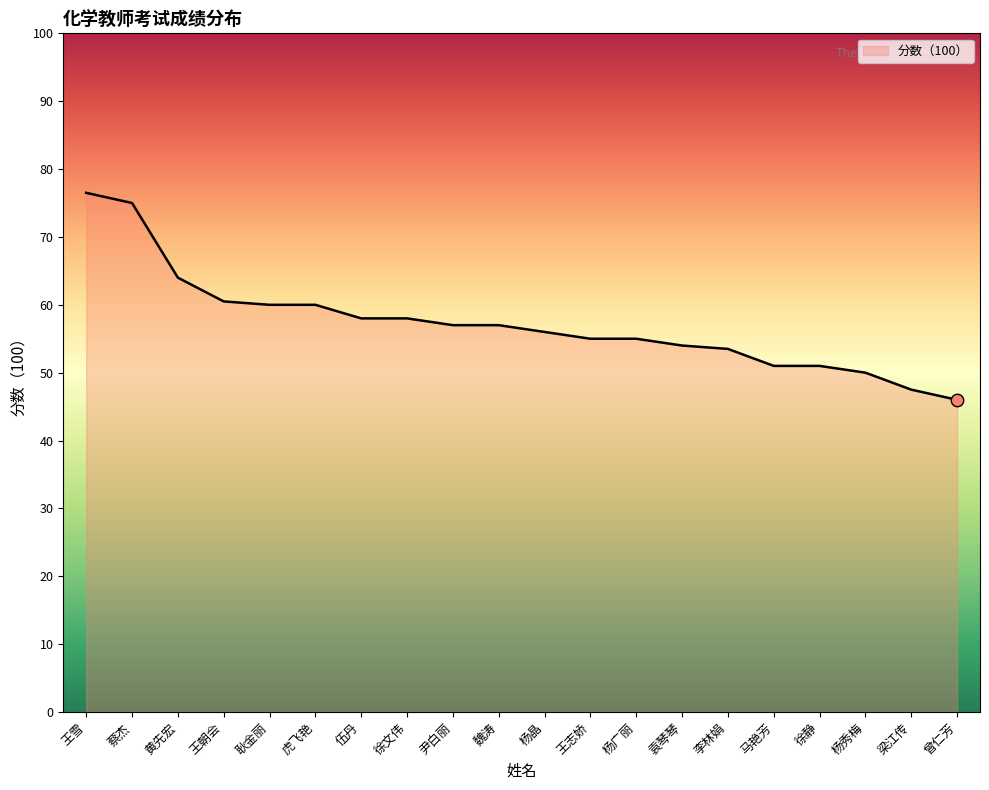

What is the change in value from 王雪 to 蔡杰?

-1.5